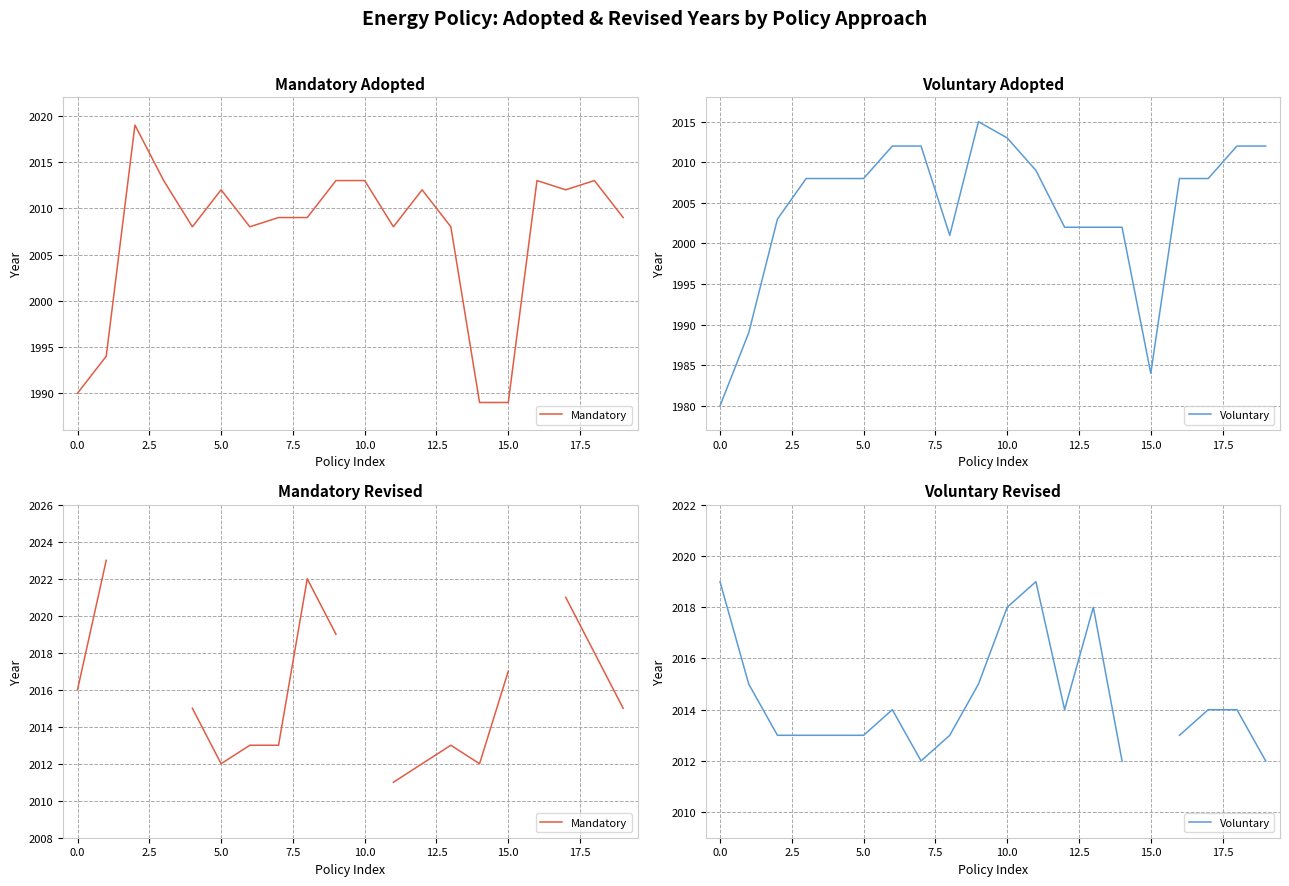

Is the value of Voluntary at 10.0 greater than the value of Mandatory at 5.0?

Yes